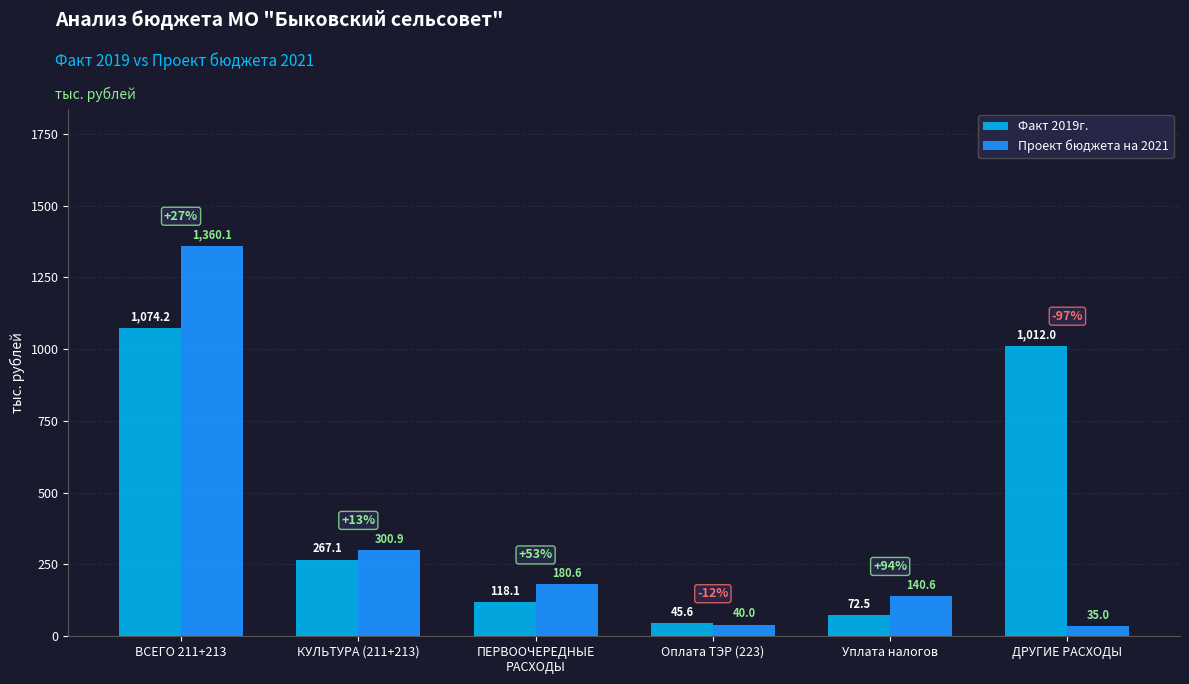

How many data points in Проект бюджета на 2021 are less than 180?

3